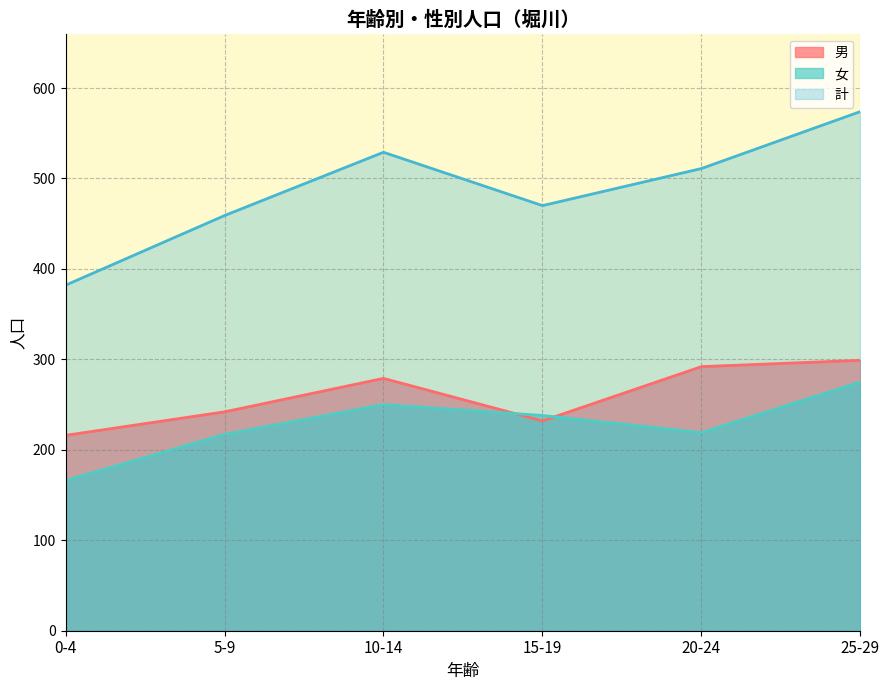

Reading left to right, list all the values displayed in this chart.

男: 0-4=216	5-9=242	10-14=279	15-19=232	20-24=292	25-29=299
女: 0-4=166	5-9=217	10-14=250	15-19=238	20-24=219	25-29=275
計: 0-4=382	5-9=459	10-14=529	15-19=470	20-24=511	25-29=574